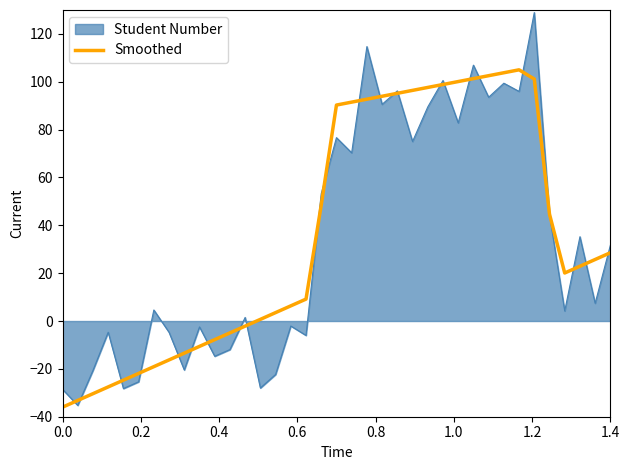

Does the chart display data point markers on the line(s)?

No